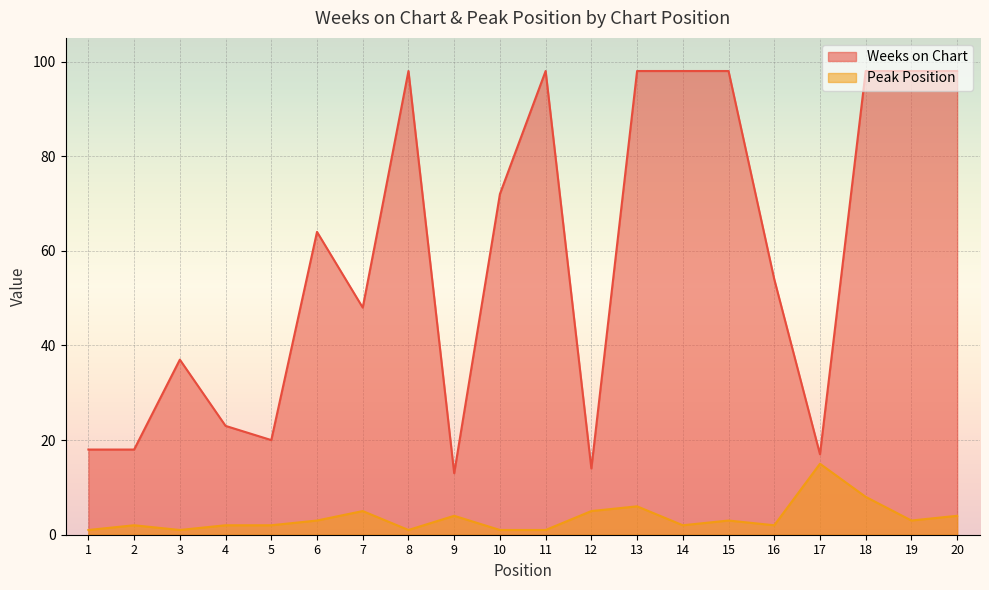

What is the spread (max minus min) of values at 14?

96